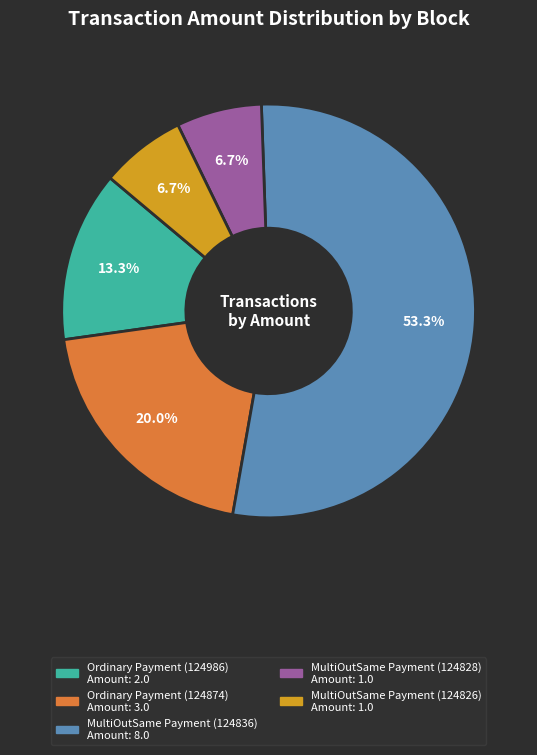

Is the sum of MultiOutSame Payment (124828) and Ordinary Payment (124986) greater than half?

No